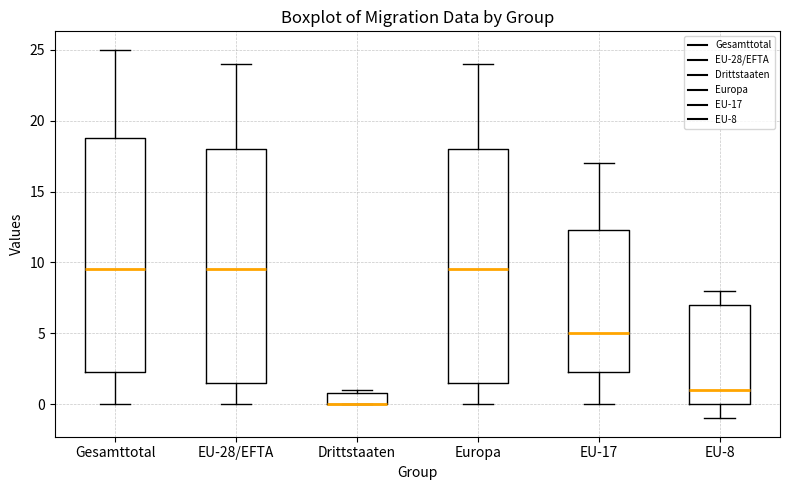

Reading left to right, transcribe this box plot: for each box, give where its median line is, the range the box spans, and where its two whiskers end, as read against the y-axis. The values are not printed on the chart, so give them approximately, as read against the axis.

Gesamttotal: median 9.5, box 2.5 to 19.0, whiskers 0.0 to 25.0
EU-28/EFTA: median 9.5, box 1.5 to 18.0, whiskers 0.0 to 24.0
Drittstaaten: median 0.0 (drawn on the box's lower edge), box 0.0 to 1.0, whiskers 0.0 to 1.0 (just above the box's upper edge)
Europa: median 9.5, box 1.5 to 18.0, whiskers 0.0 to 24.0
EU-17: median 5.0, box 2.5 to 12.5, whiskers 0.0 to 17.0
EU-8: median 1.0, box 0.0 to 7.0, whiskers -1.0 to 8.0